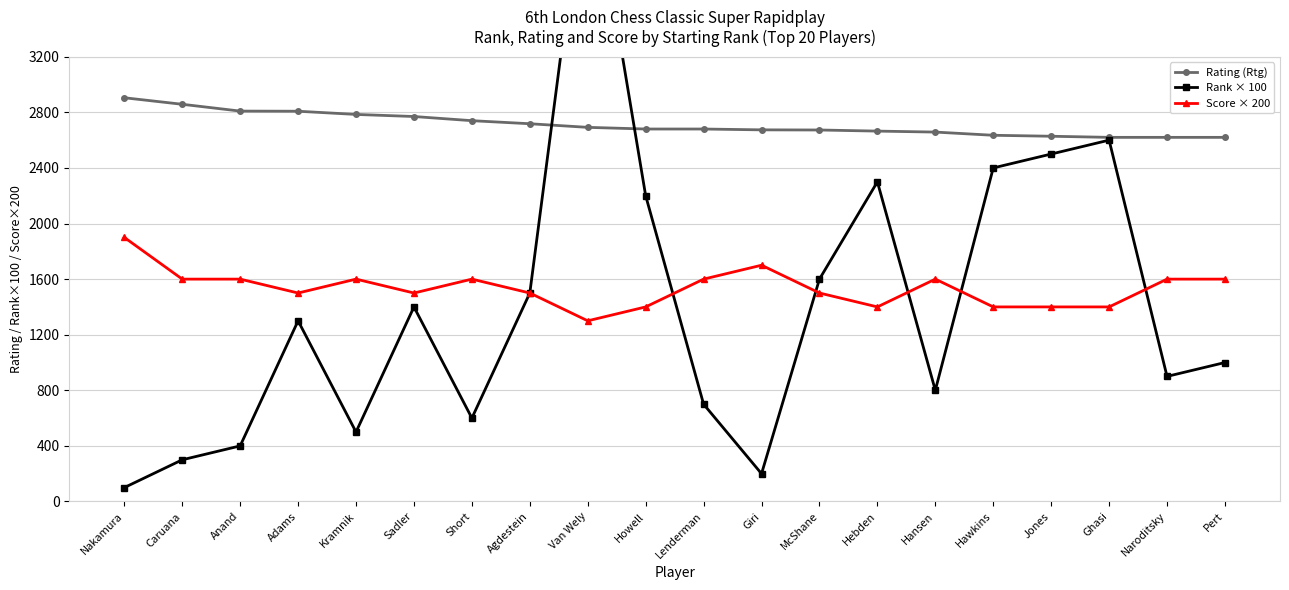

Which series has the largest range (max minus min)?

Rank × 100